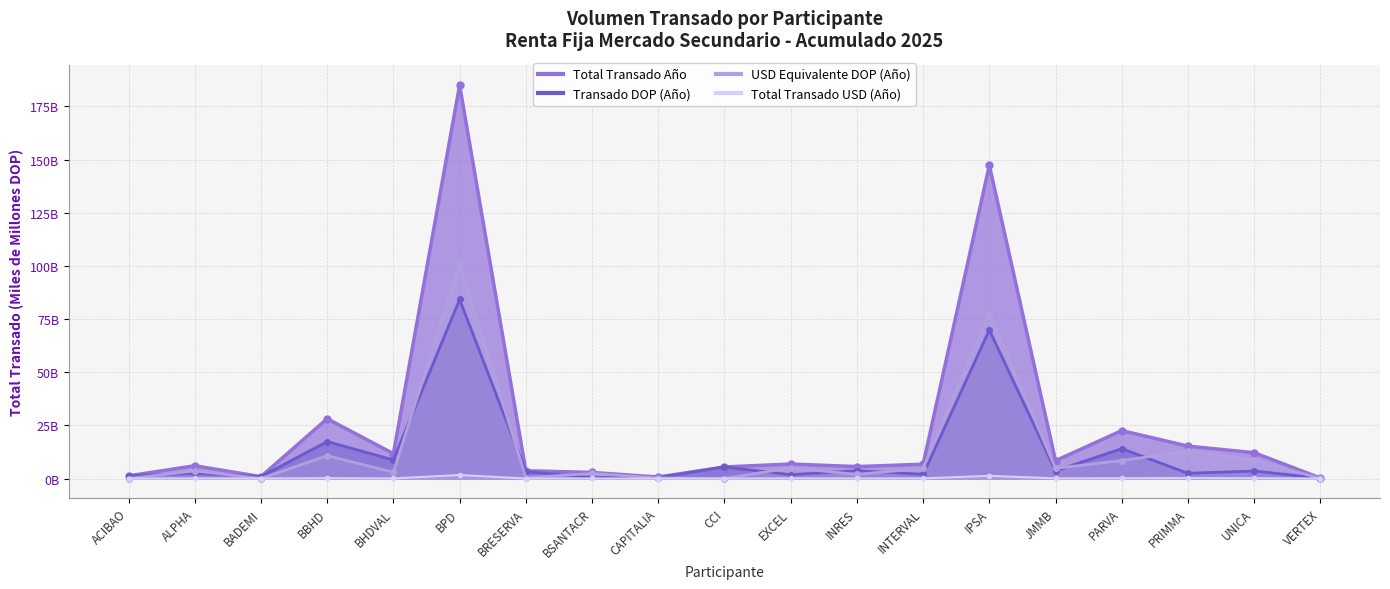

Which series has the widest spread of values?

Total Transado Año